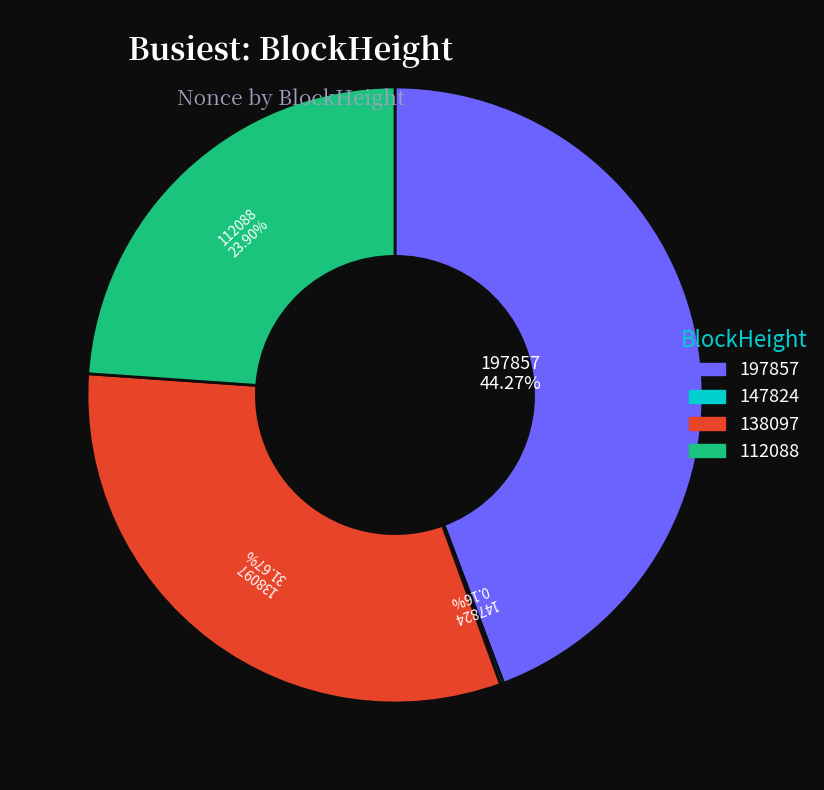

Is there any slice that represents more than half of the pie?

No